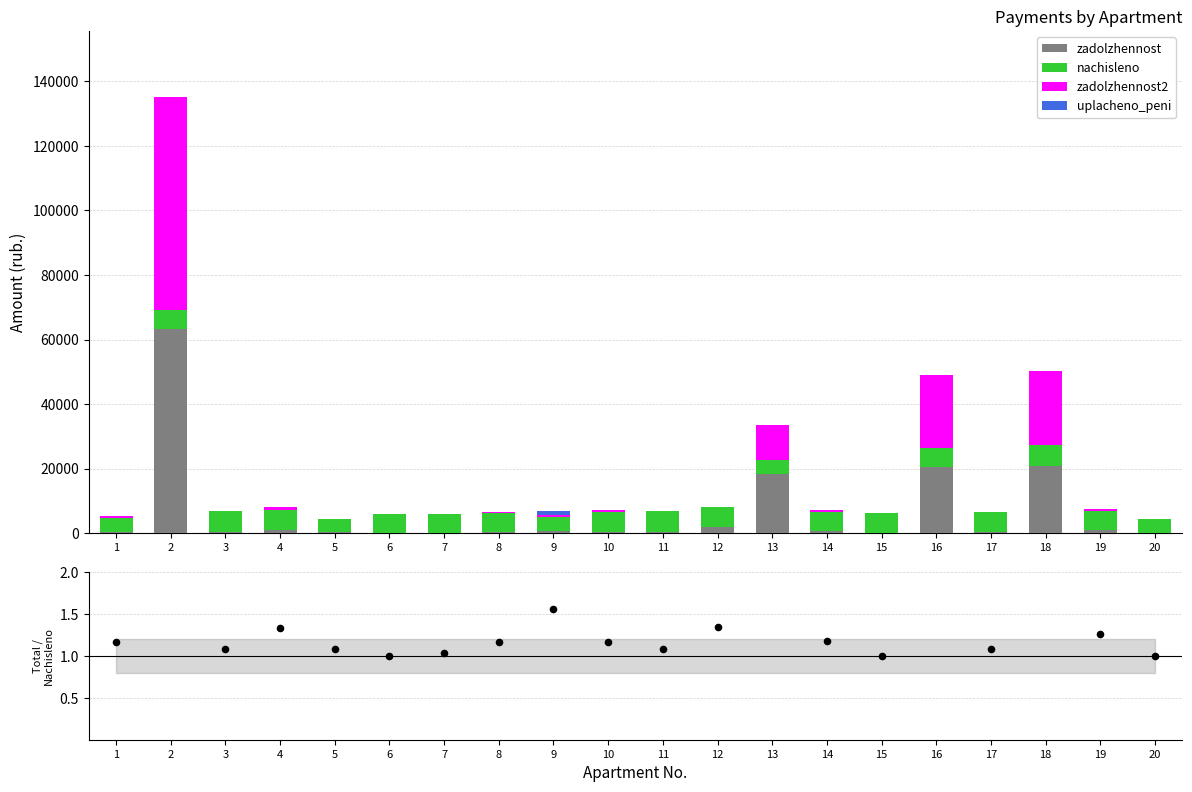

At which category is the sum across all series the highest?

2